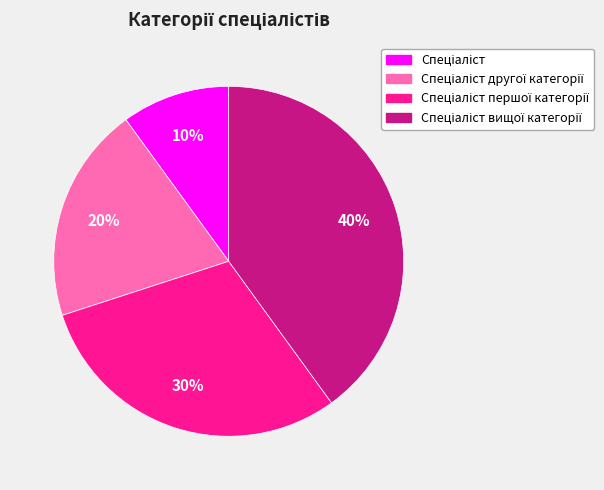

To the nearest percent, what is the average slice percentage?

25%